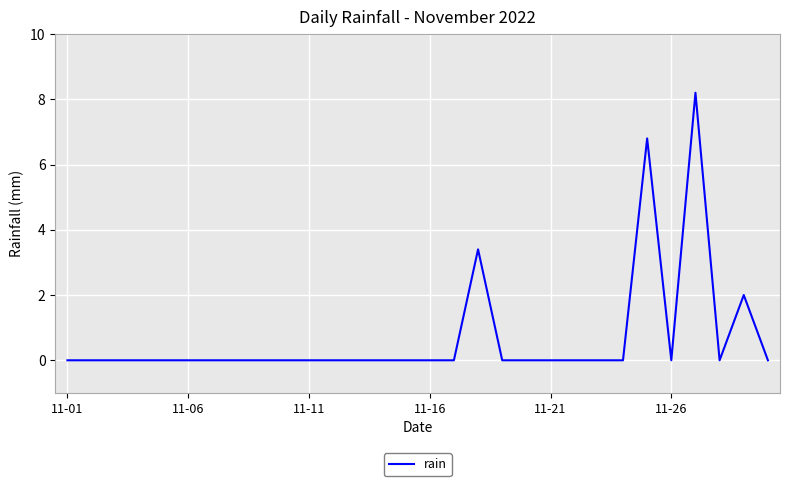

What is the greatest value displayed?

8.2